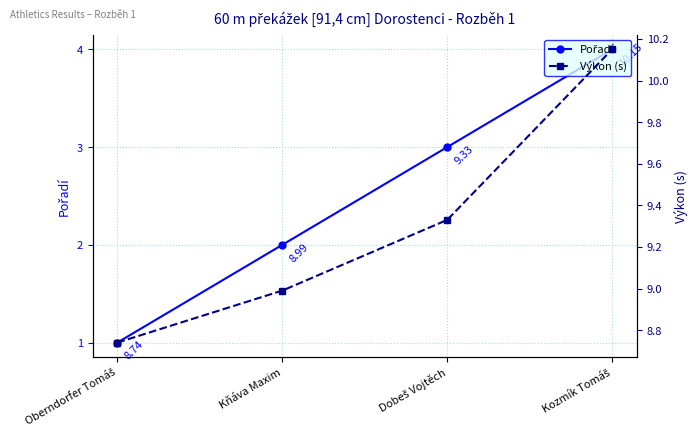

At how many categories does at least one series exceed 7?

4